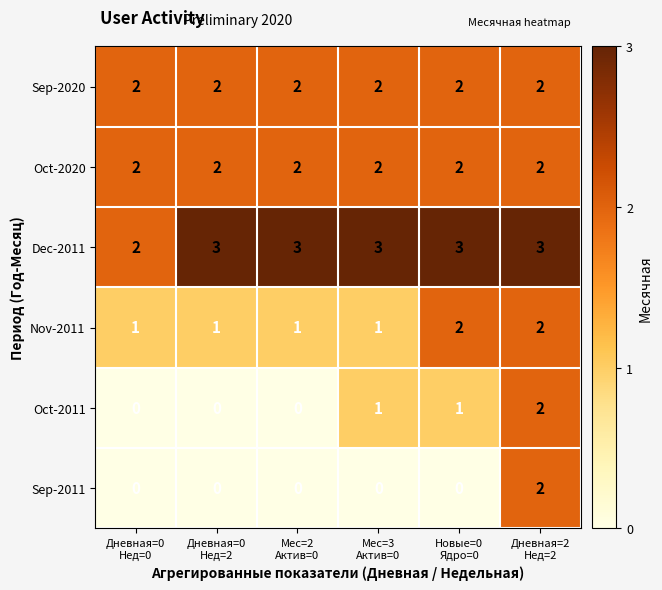

At how many categories does at least one series exceed 1?

6